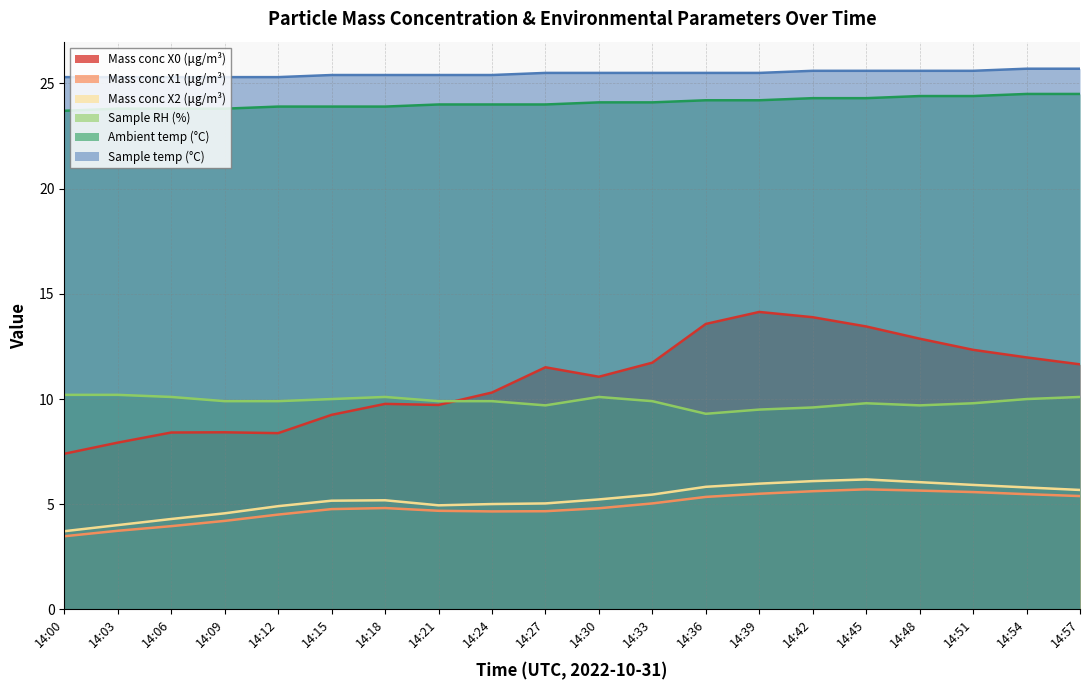

What is the sum of the Mass conc X1 (μg/m³) values at 14:09 and 14:48?

9.9